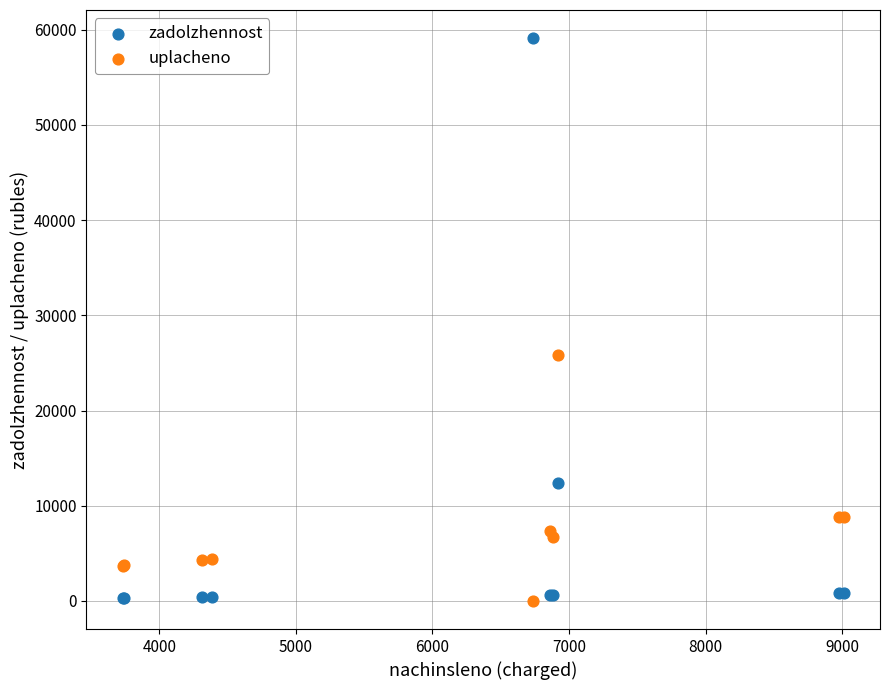

In the zadolzhennost series, what Y value is closest to 29718?

12408.3